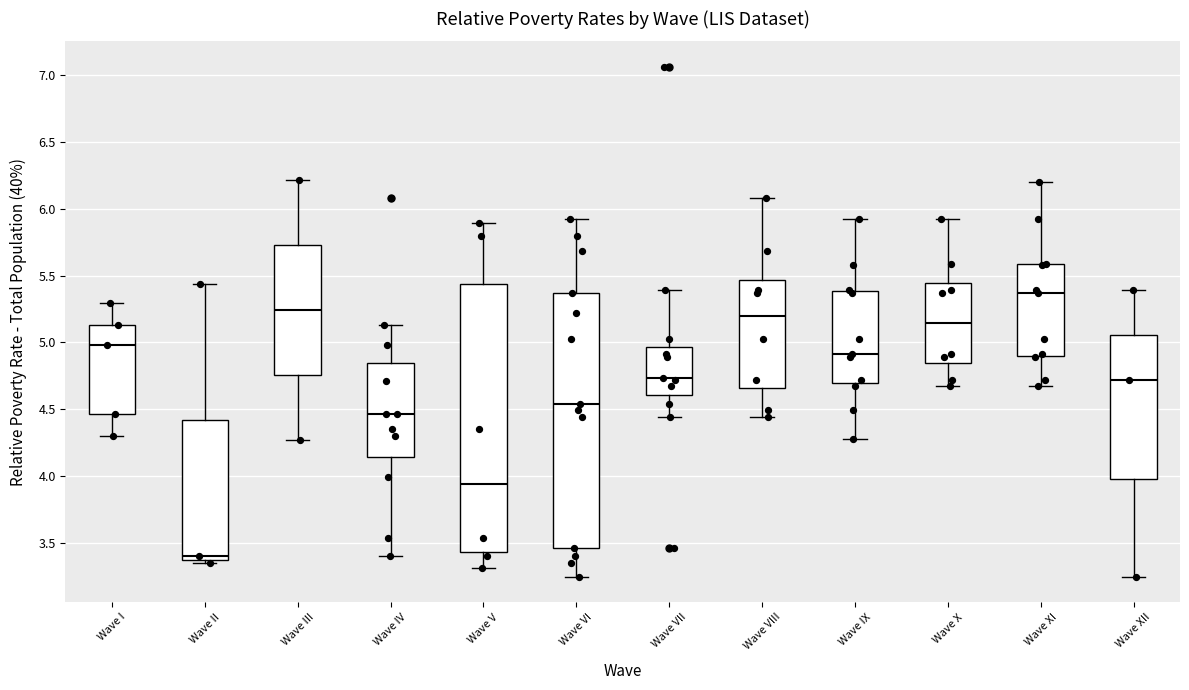

Which box's median line is the lowest?

Wave II